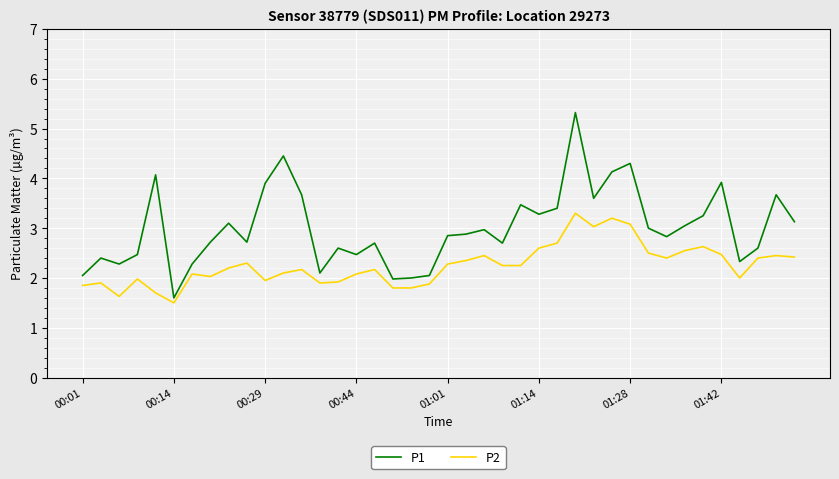

What is the difference between the maximum and minimum values in the P1 series?

3.7